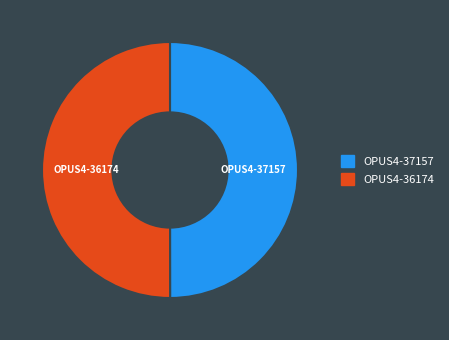

Approximately how many times larger is the value at OPUS4-37157 compared to OPUS4-36174?

1.0